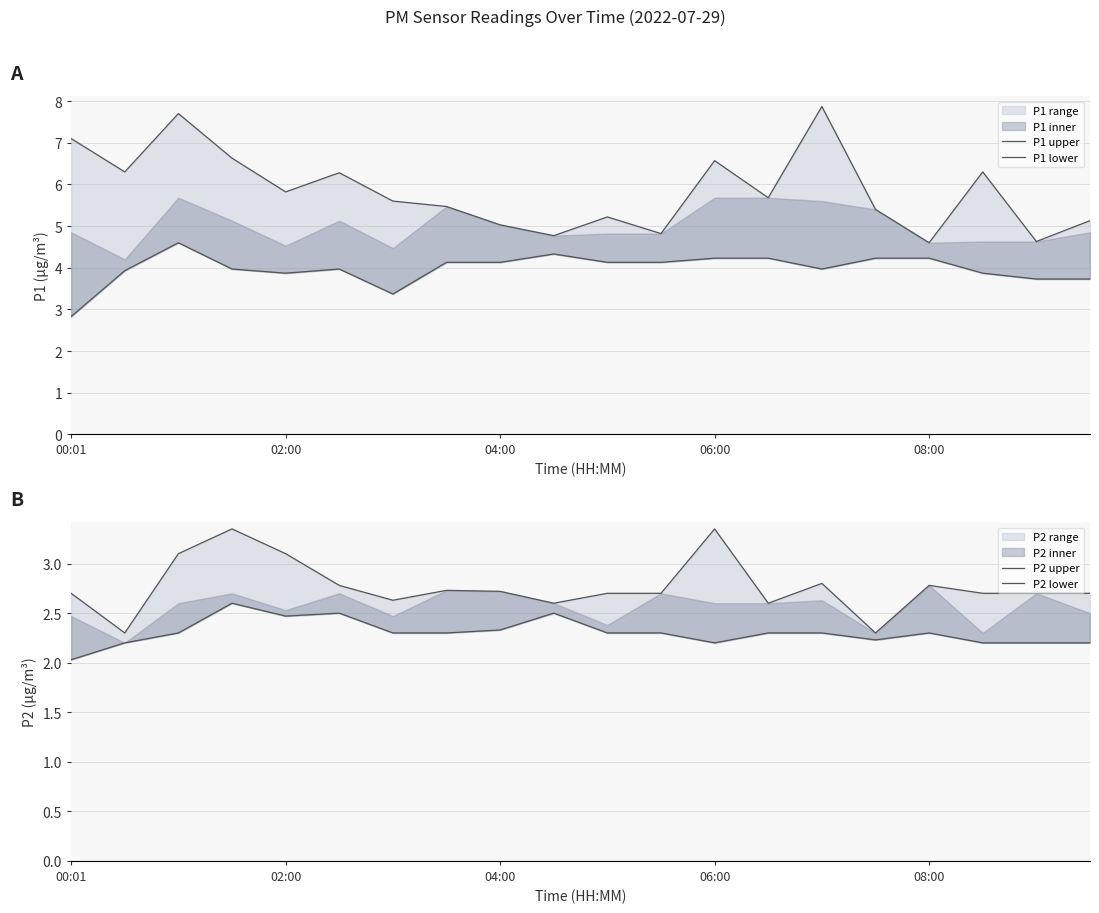

True or false: P1 lower and P2 upper intersect in this chart.

False